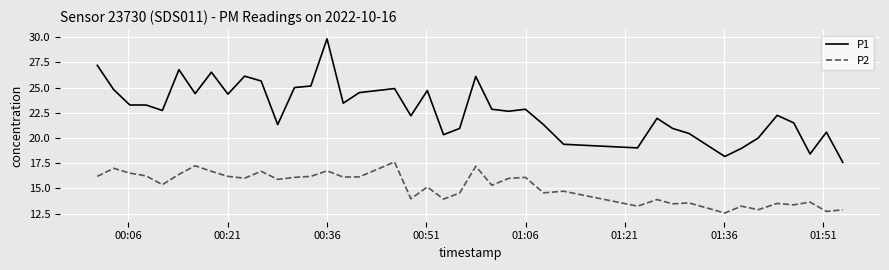

Rank the series by their average value, from highest to lowest.

P1, P2